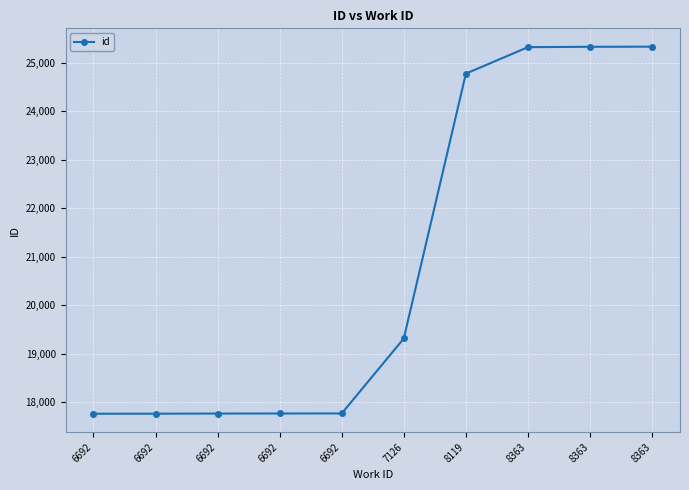

Does the chart have visible grid lines?

Yes